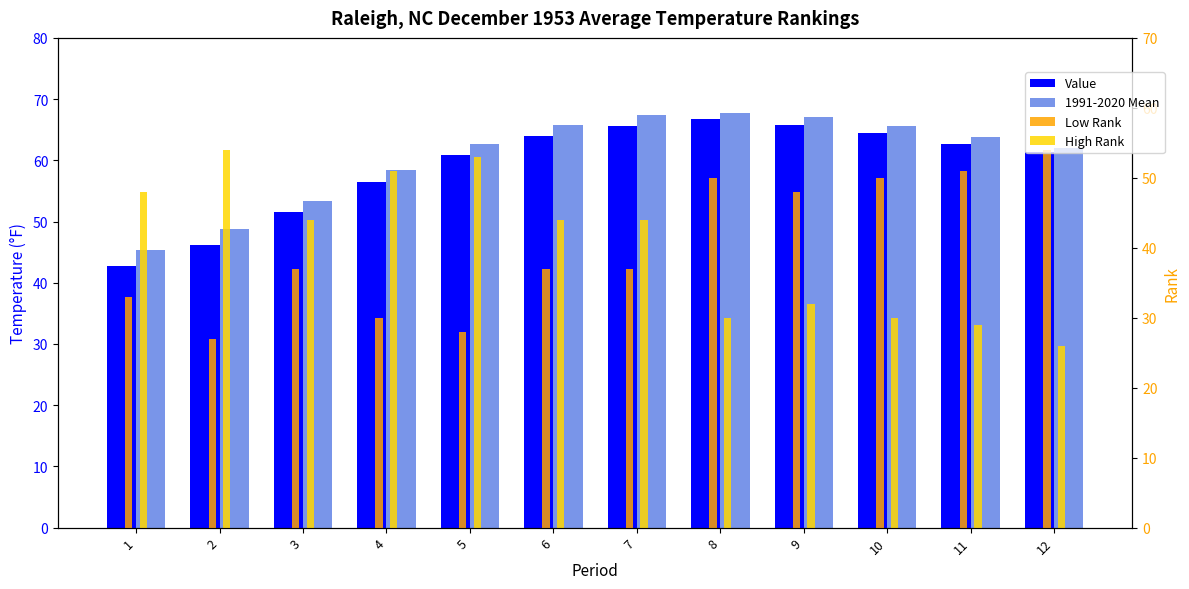

What is the sum of all Low Rank values?

482.0